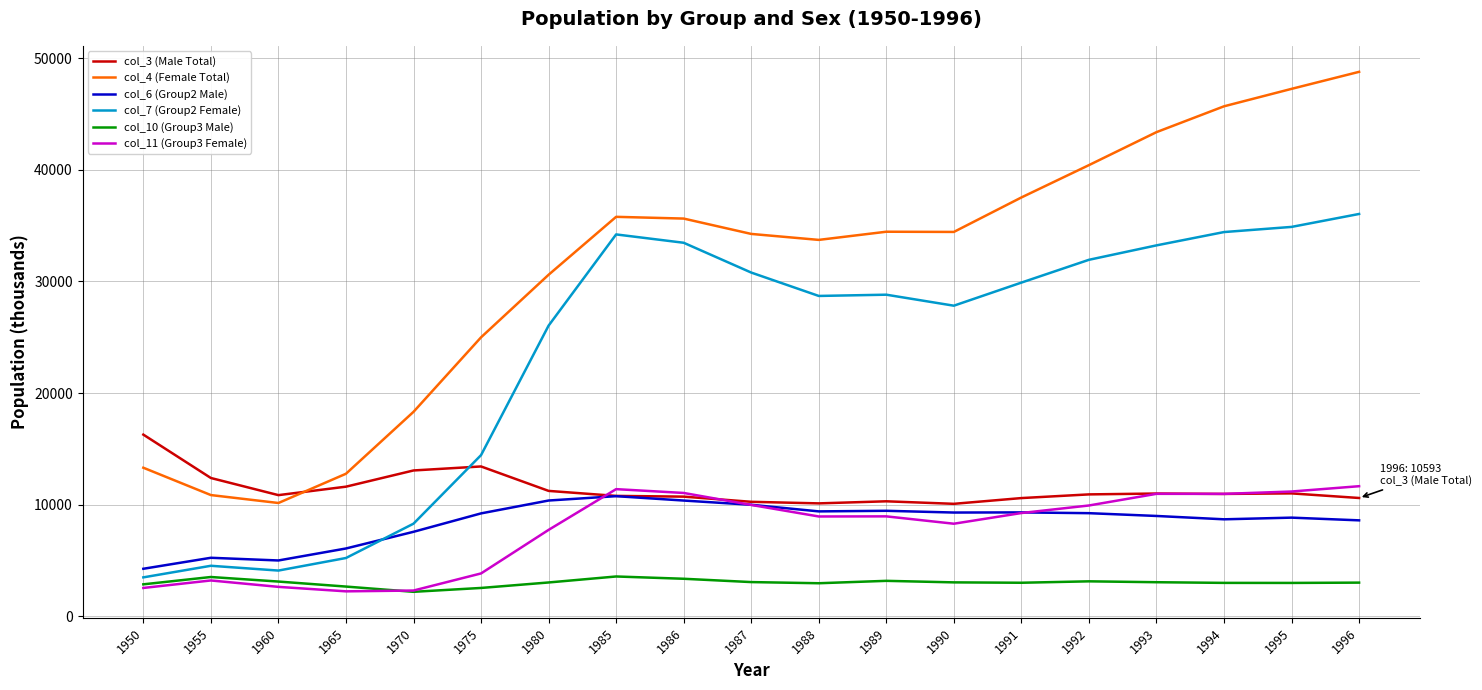

True or false: col_10 (Group3 Male) and col_4 (Female Total) cross at least once.

False